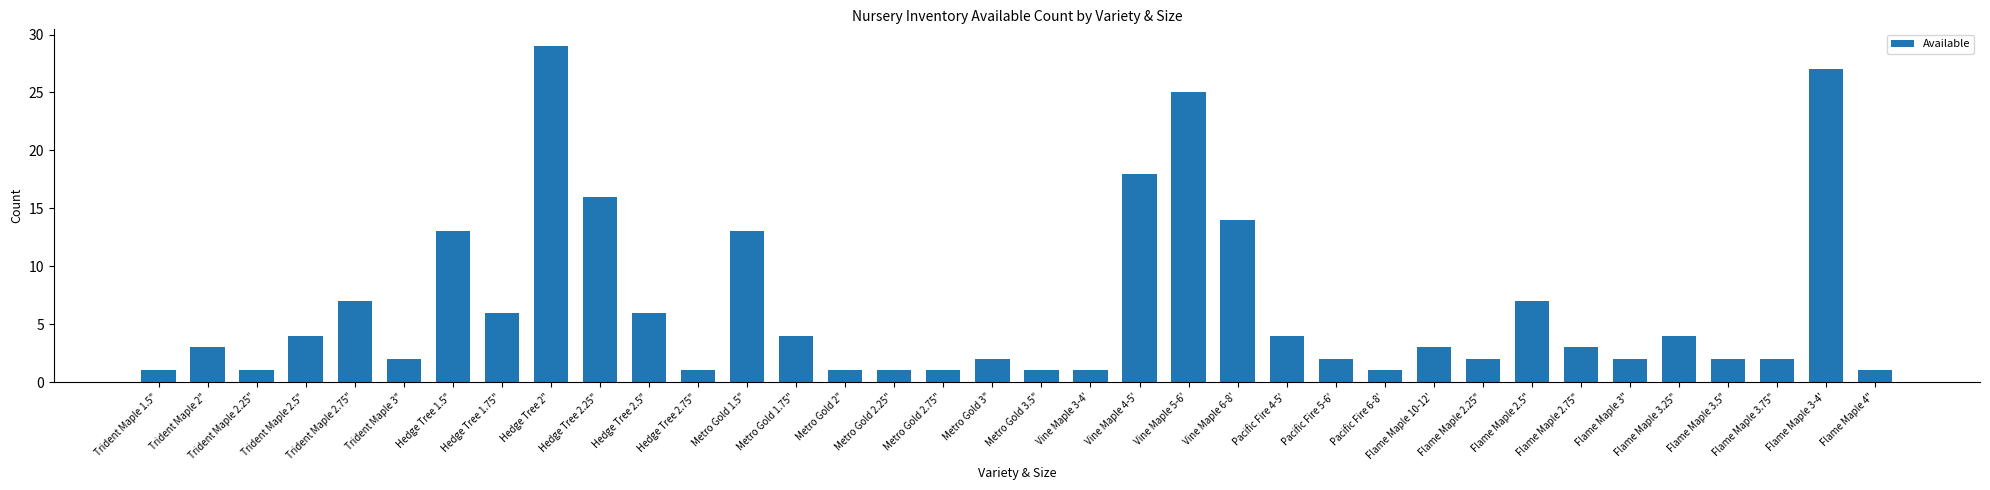

What is the maximum value shown in the chart?

29